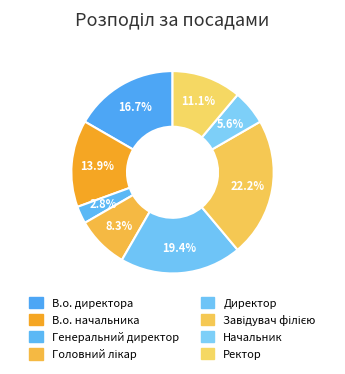

How many segments does this pie chart have?

8